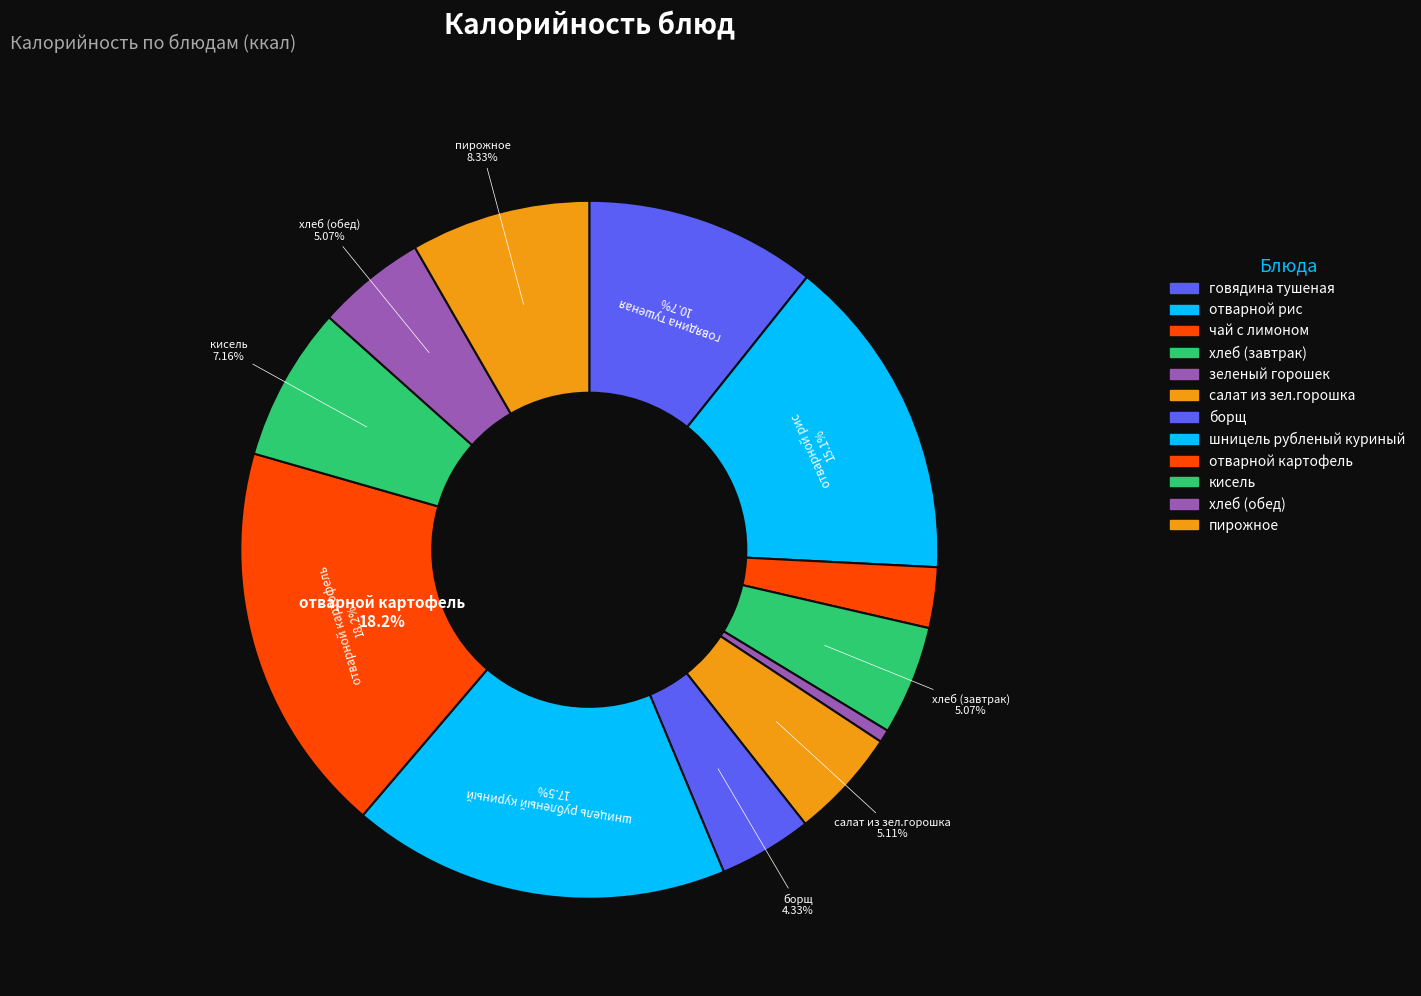

Between отварной рис and шницель рубленый куриный, which is larger?

шницель рубленый куриный